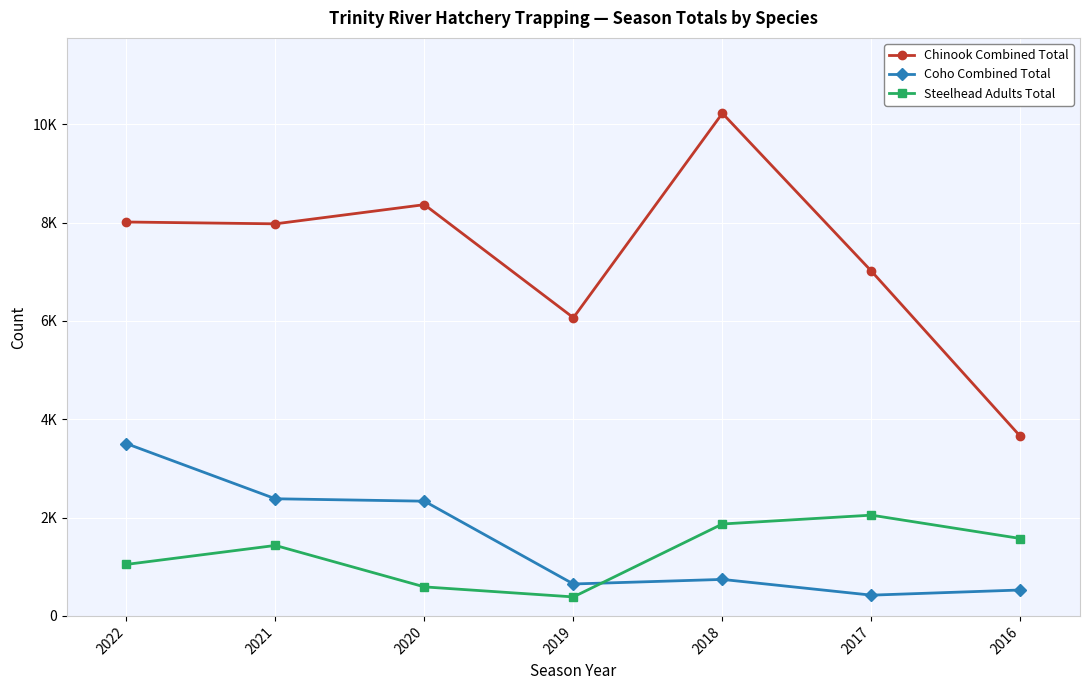

Reading right to left, transcribe all the data shown in this chart.

Chinook Combined Total: 2016=3650	2017=7011	2018=10221	2019=6064	2020=8363	2021=7973	2022=8010
Coho Combined Total: 2016=527	2017=422	2018=742	2019=649	2020=2333	2021=2382	2022=3504
Steelhead Adults Total: 2016=1574	2017=2049	2018=1869	2019=386	2020=590	2021=1433	2022=1047